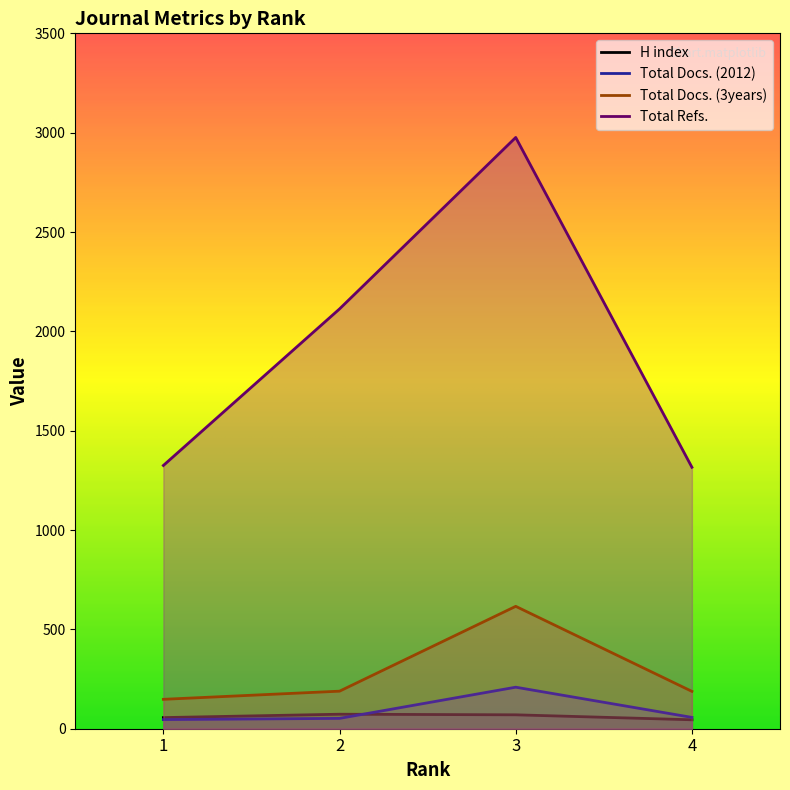

Where is the first local maximum for H index?

2